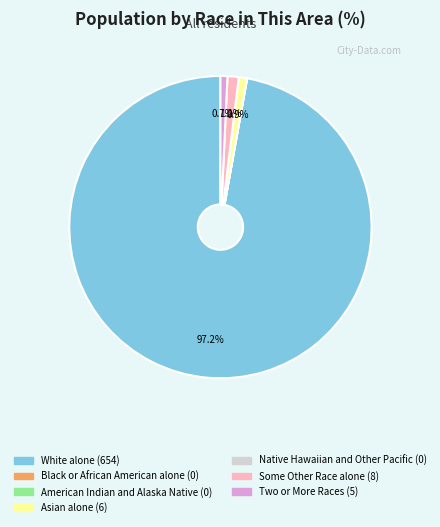

What percentage do Two or More Races and Some Other Race alone together represent?

1.9%